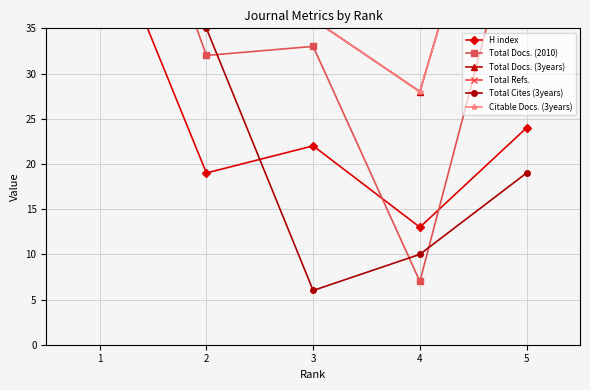

What is the maximum value for Total Cites (3years)?

138